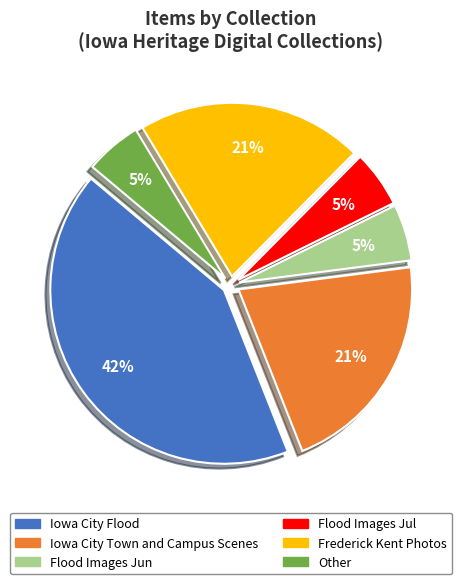

To the nearest percent, what is the difference between the largest and smallest slice percentages?

37%